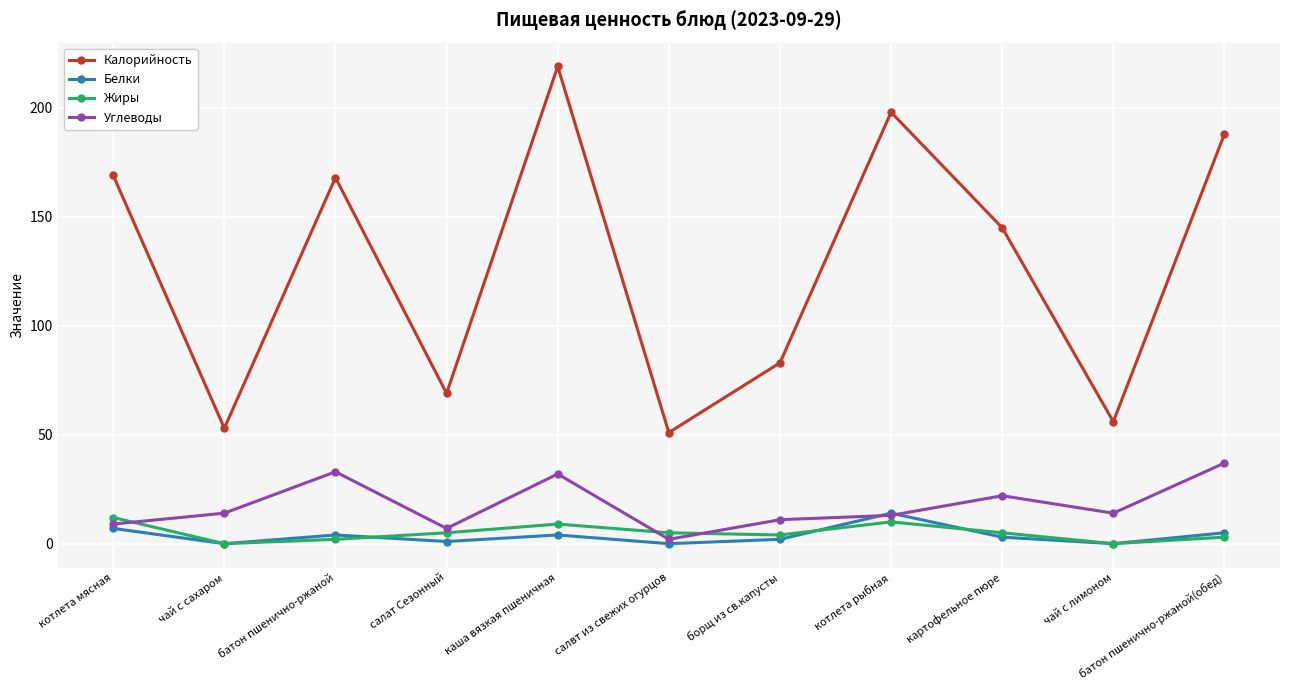

True or false: Белки has a value of 7 at котлета мясная.

True